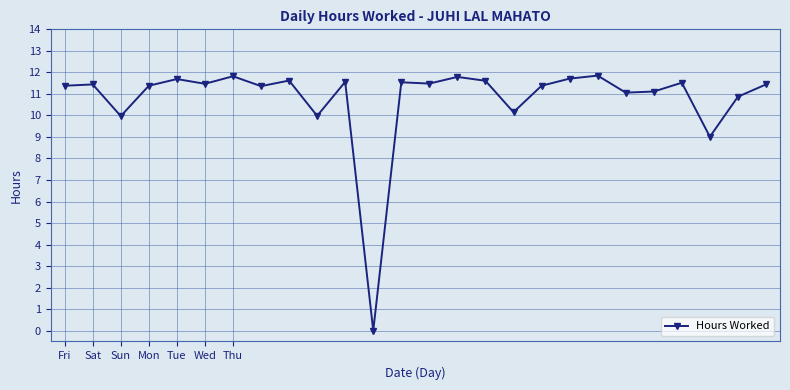

How many values are above zero?

25